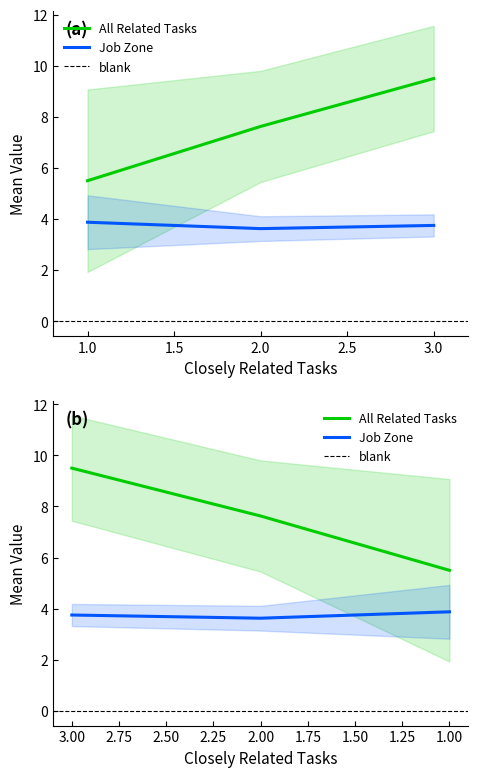

Is it true that All Related Tasks equals 1 at 2?

False